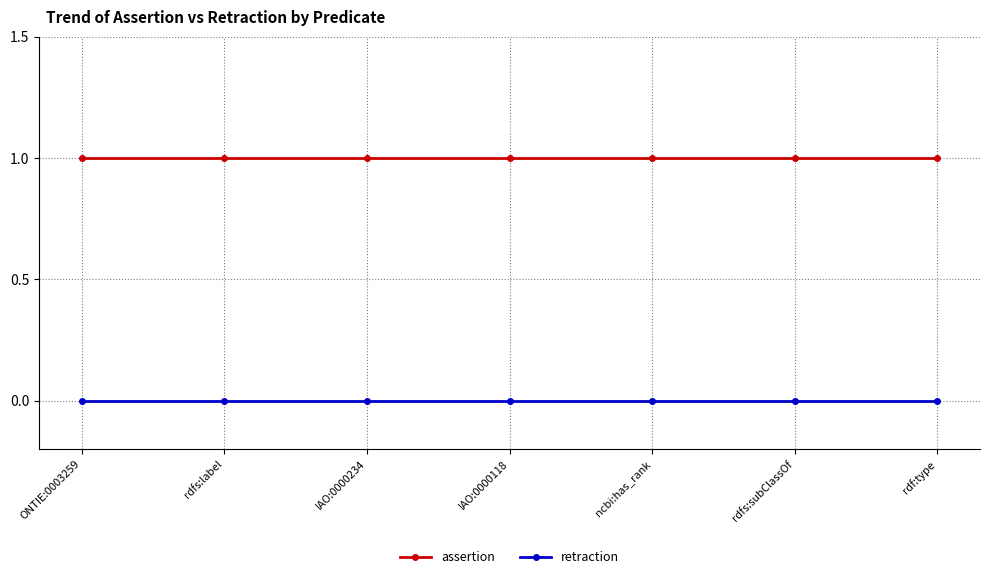

Reading left to right, list all the values displayed in this chart.

assertion: 1	1	1	1	1	1	1
retraction: 0	0	0	0	0	0	0